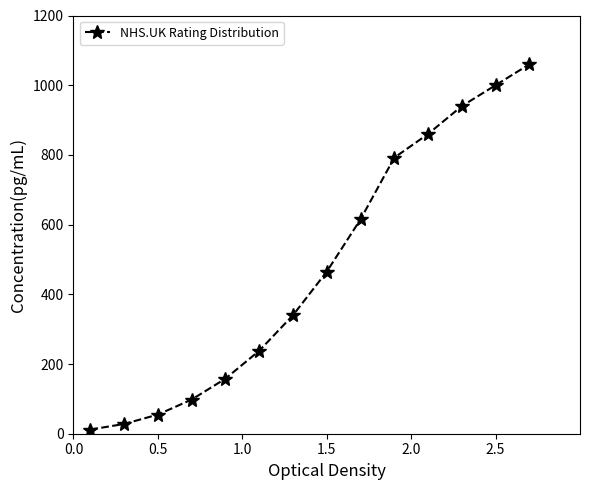

Reading left to right, what are all the values shown in this chart?

12	28	55	98	158	238	340	465	615	792	860	940	1000	1060